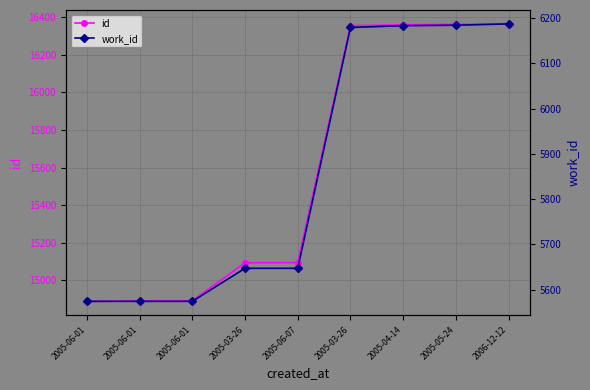

Is this an area chart (filled region under the line)?

No